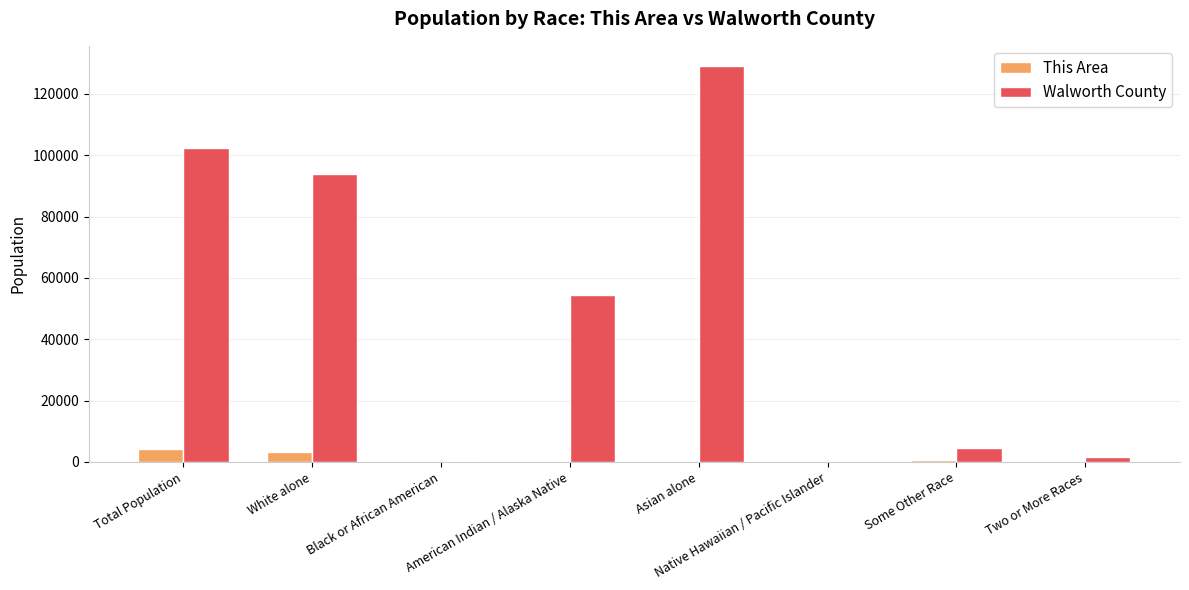

At which label does Walworth County reach its peak?

Asian alone